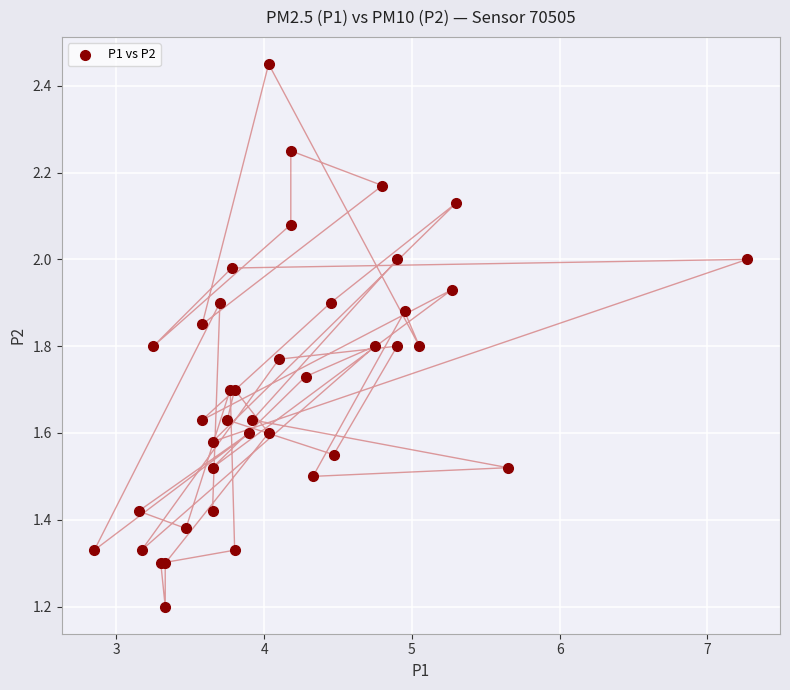

What Y value in the scatter plot is closest to 1?

1.2